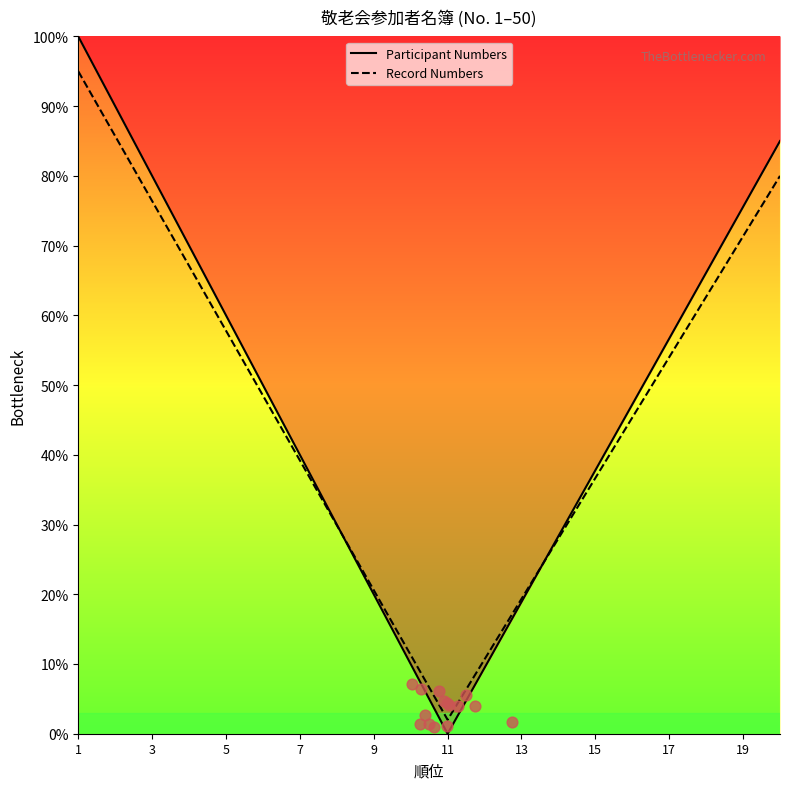

At which category is the sum across all series the highest?

1